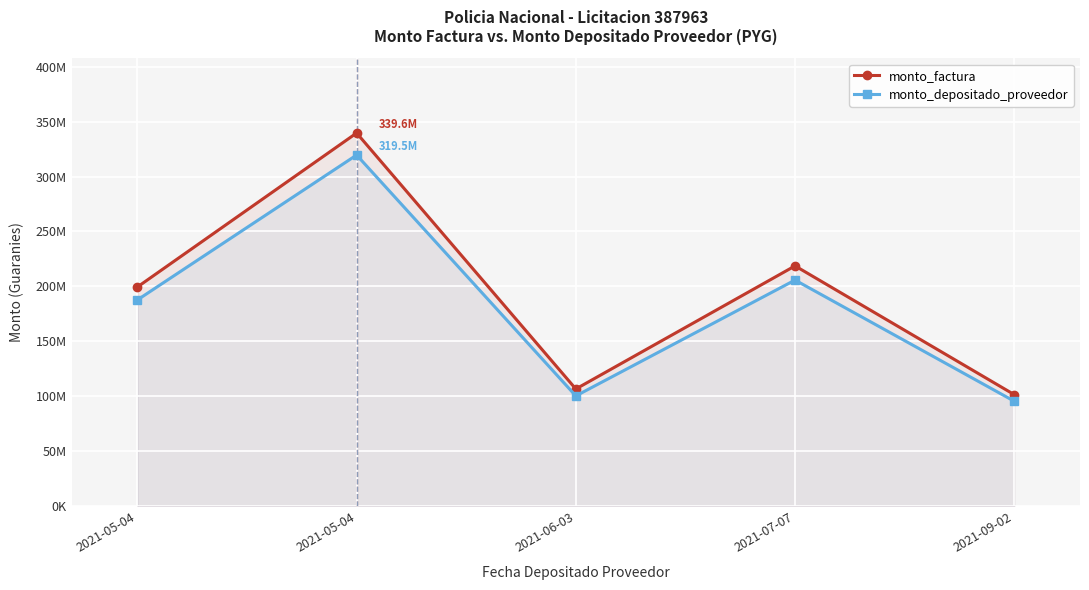

What is the difference between the second highest and second lowest values in the monto_depositado_proveedor series?

105338831